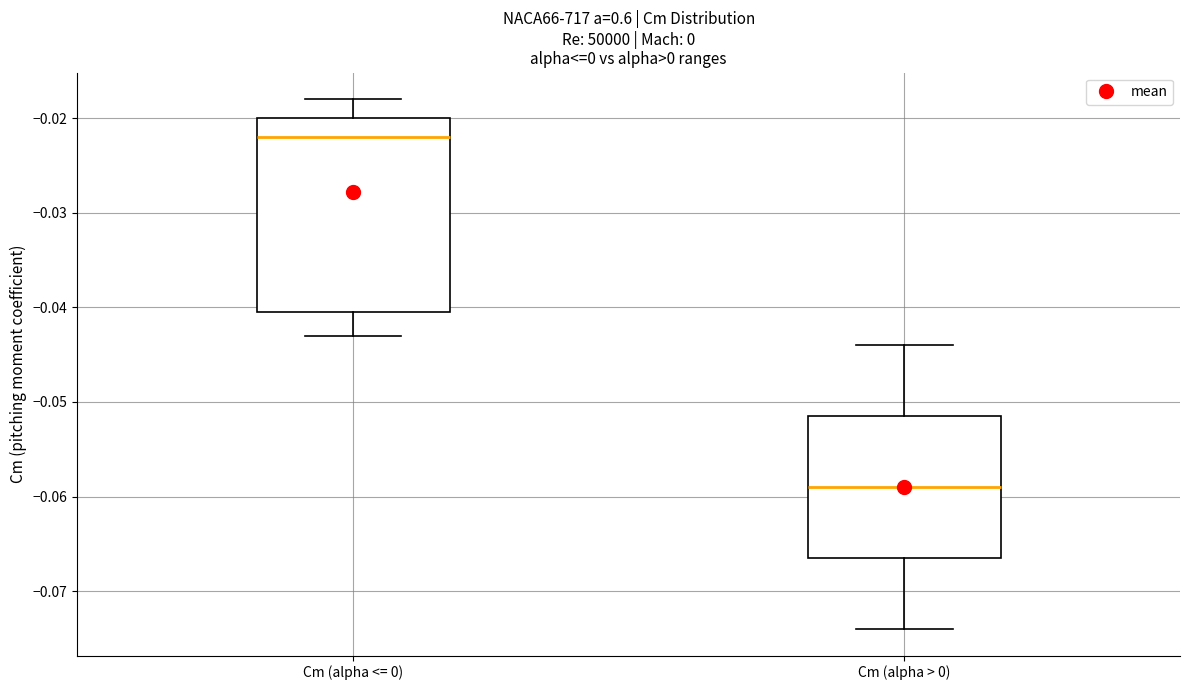

Where does the upper whisker of the box for Cm (alpha <= 0) end on the y-axis? The values are not printed on the chart, so give them approximately, as read against the axis.

-0.018